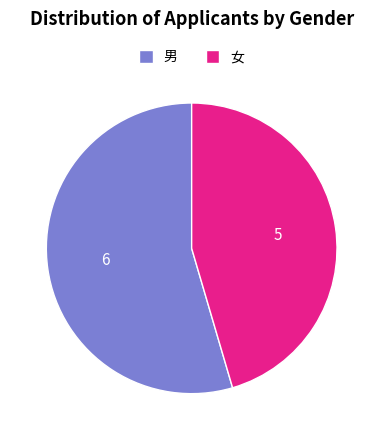

Is it true that 男 is 66% of the pie?

False